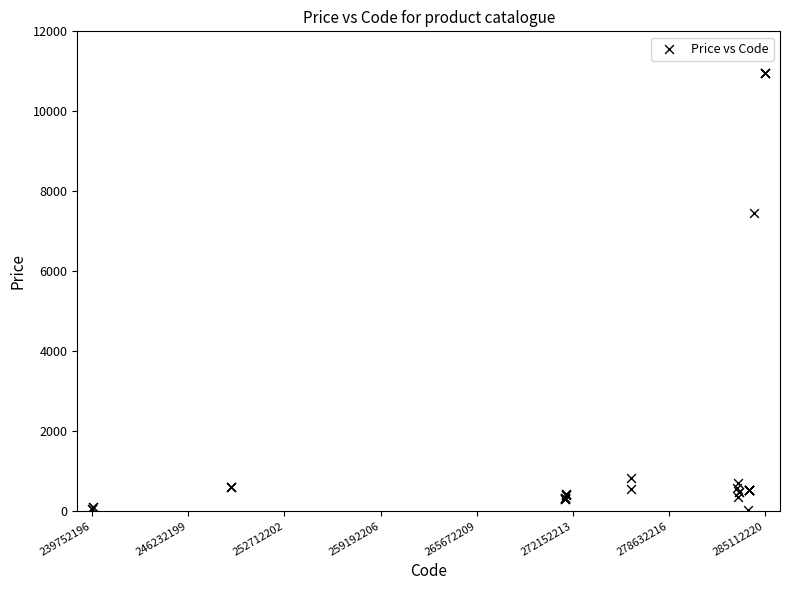

What Y value in the scatter plot is closest to 5498?

7444.6